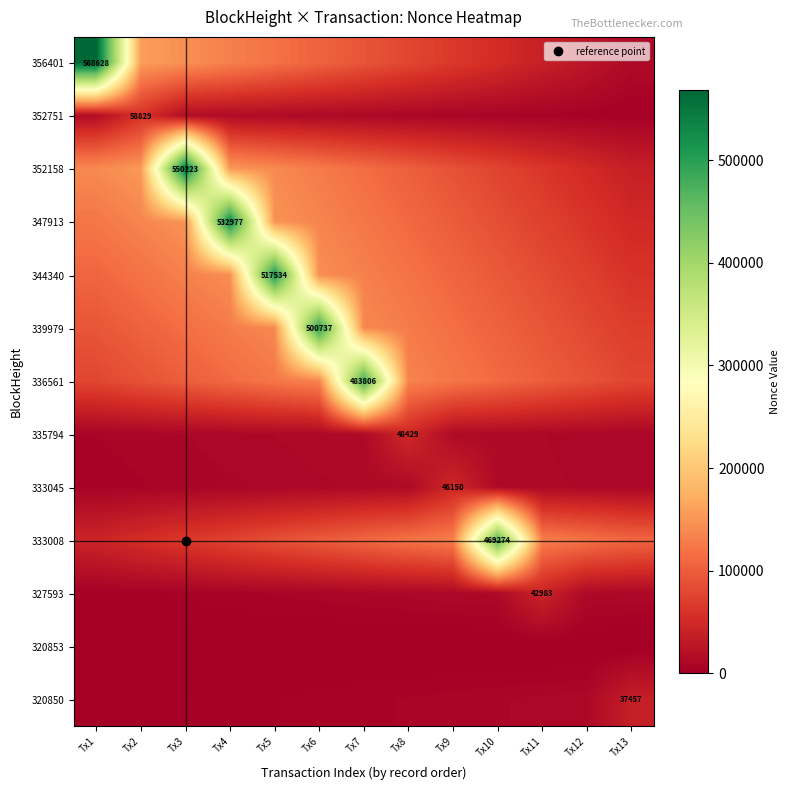

True or false: 327593 has a value of 10977.3 at Tx11.

False